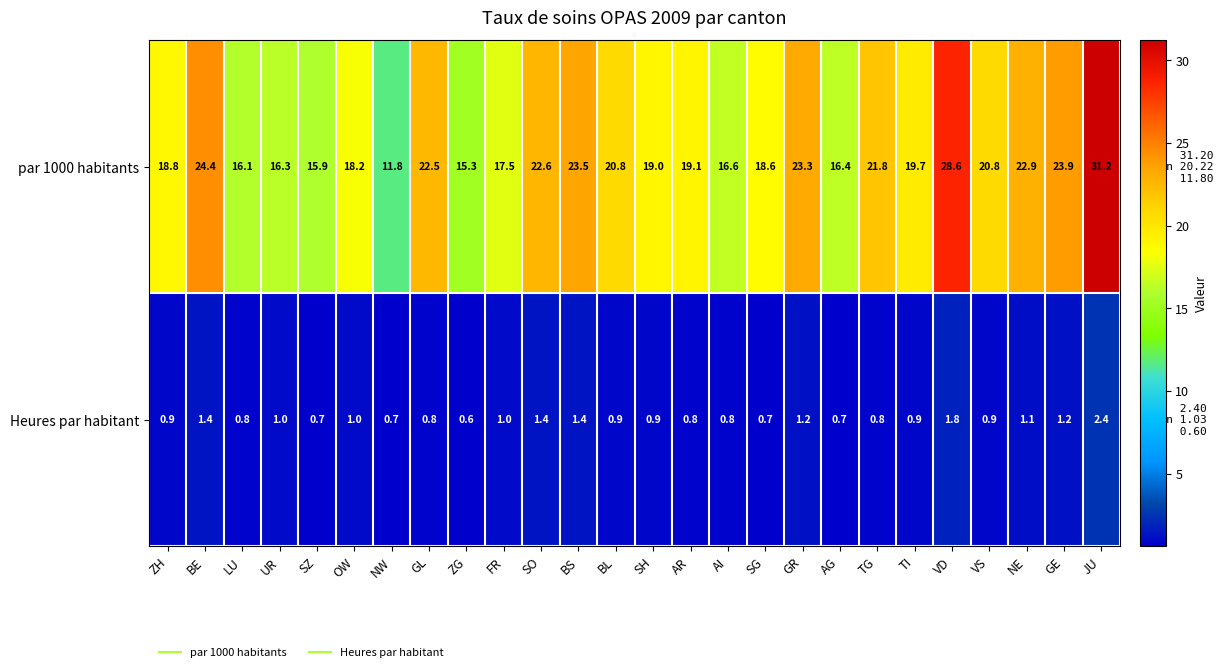

How many distinct data groups are displayed?

2